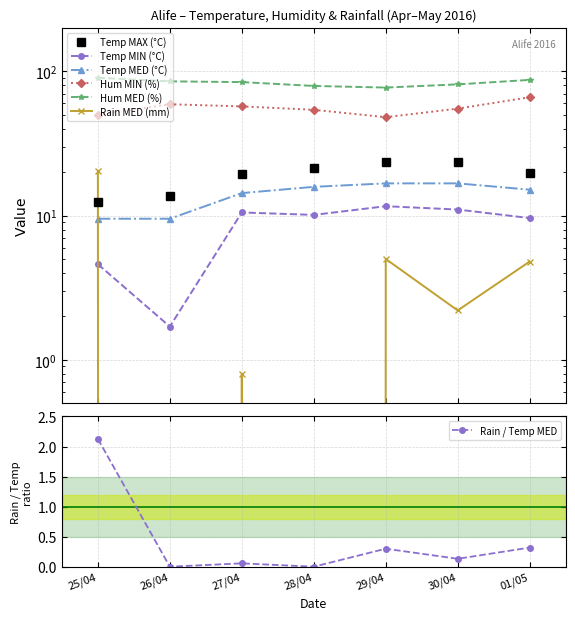

How many data points in Temp MED (°C) are above 15?

4